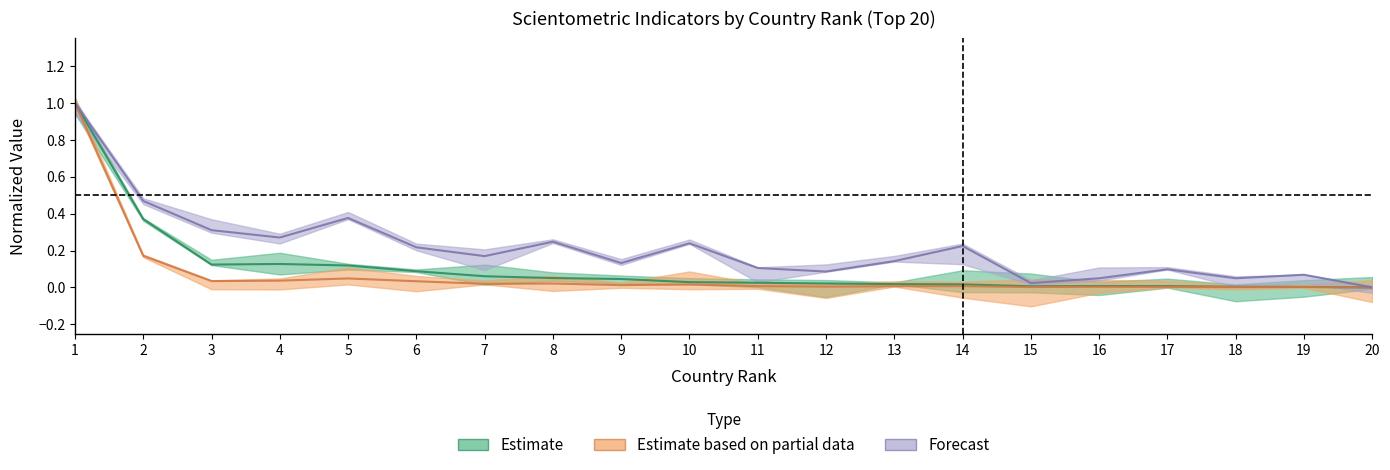

At which label is H index closest to 0?

20